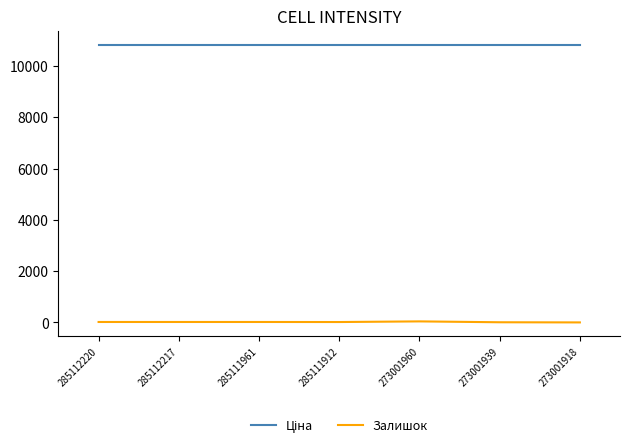

What is the maximum value shown in the chart?

10840.1